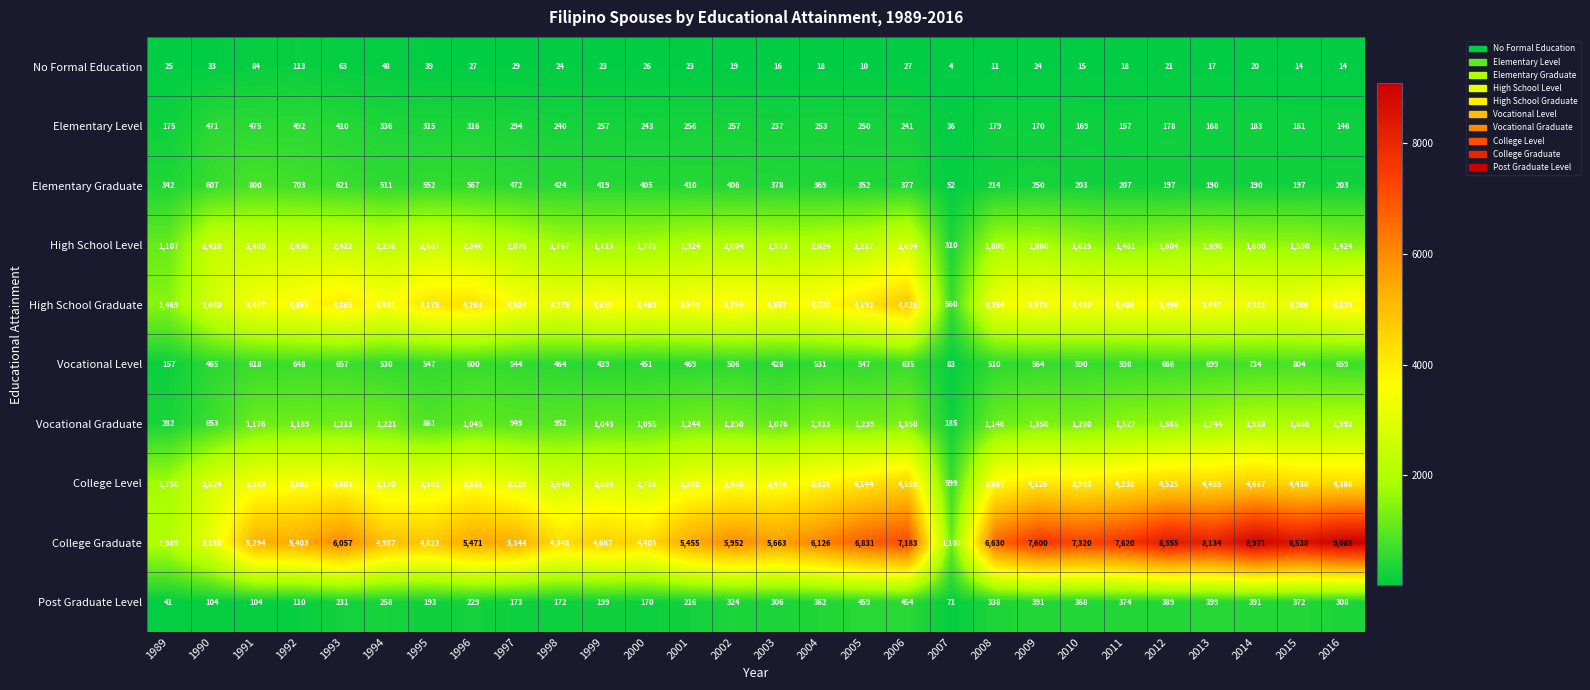

What is the total value across all series at 2006?

22342